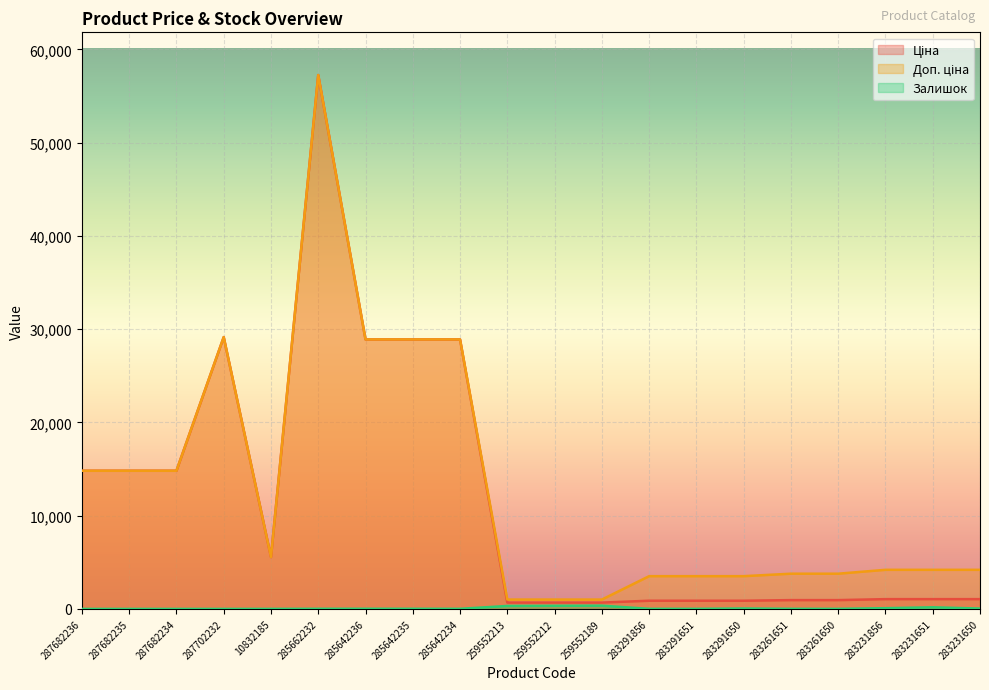

True or false: Ціна and Залишок intersect in this chart.

False